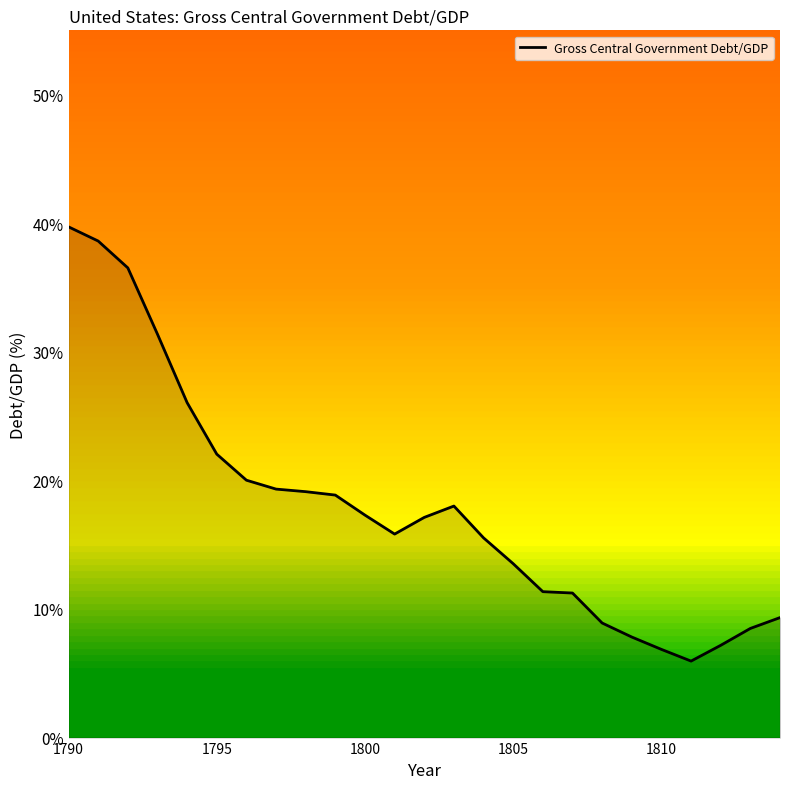

What is the maximum value shown in the chart?

39.7